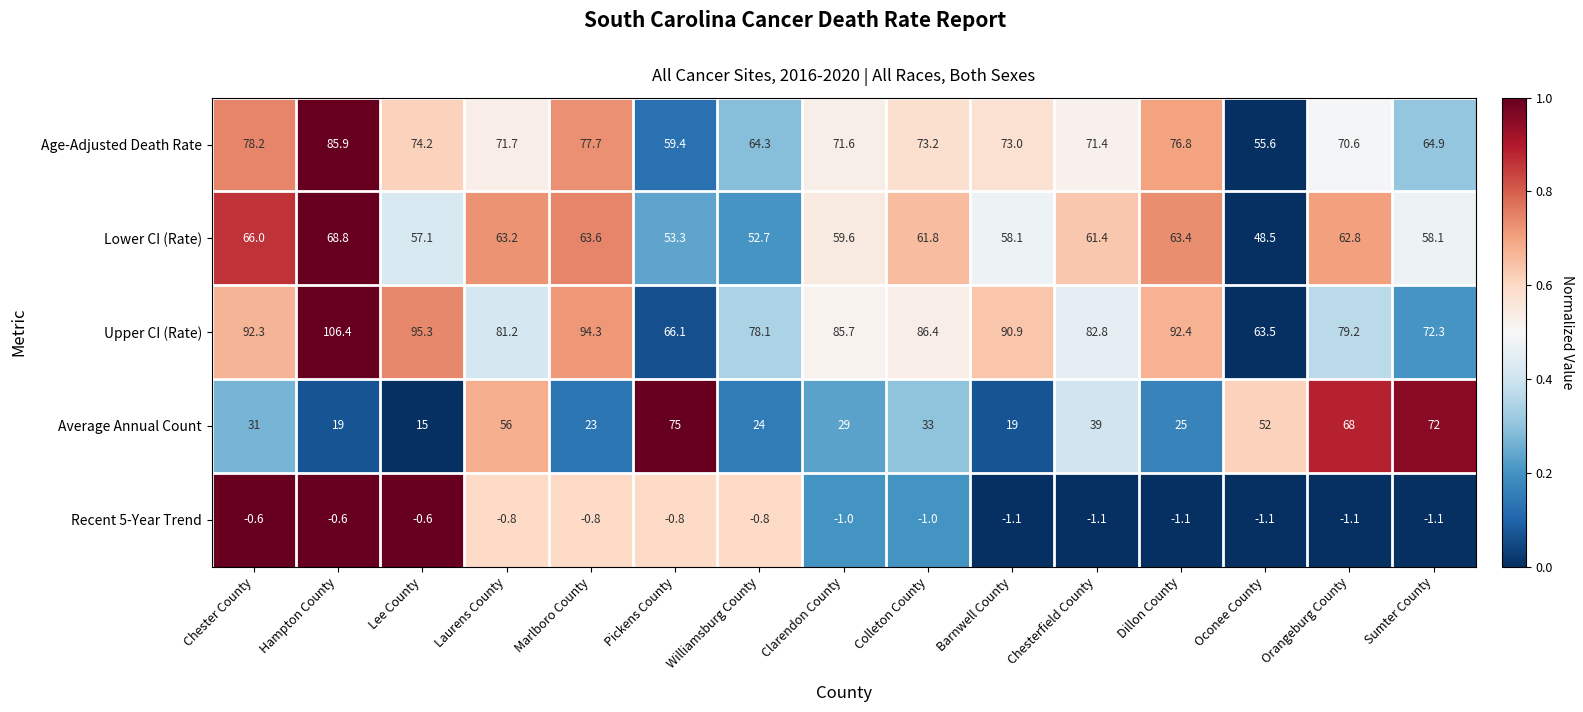

Which series has the widest spread of values?

Average Annual Count